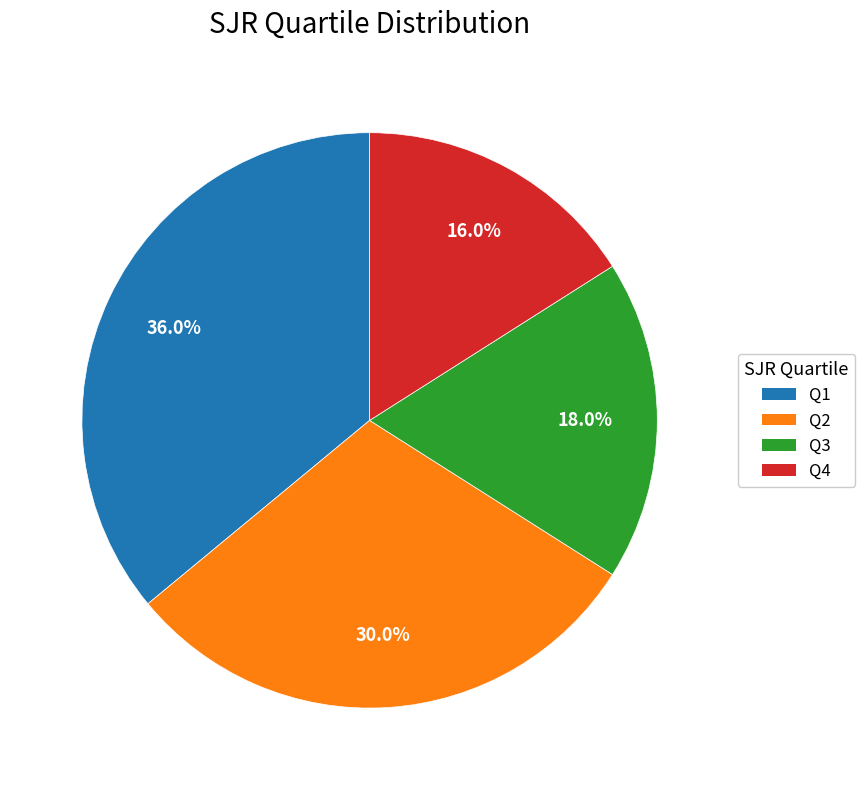

What is the smallest slice in the pie chart?

Q4